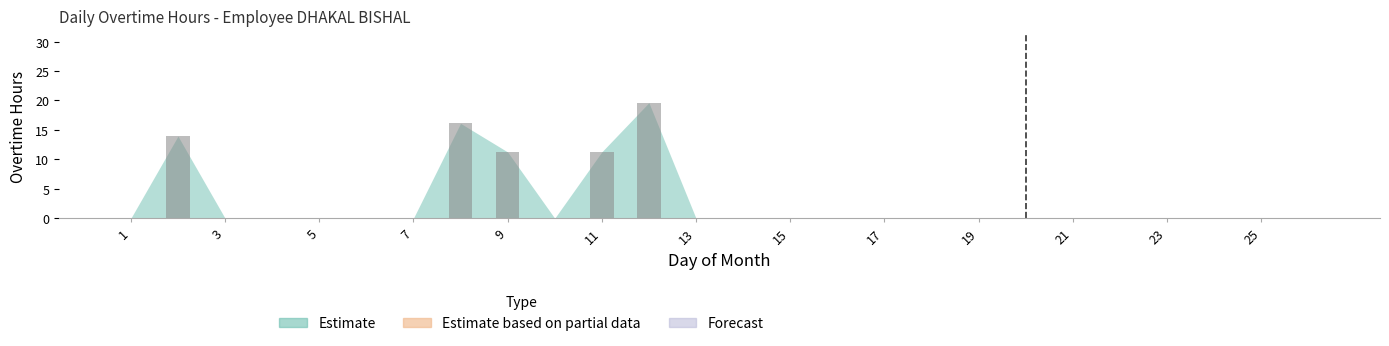

What is the maximum value shown in the chart?

19.6